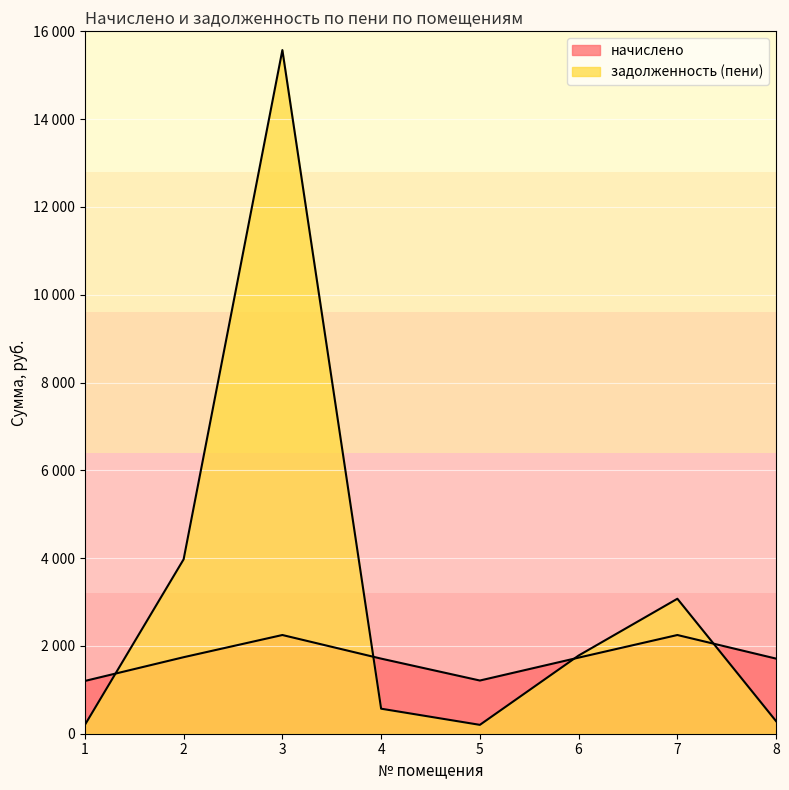

At which category does начислено reach its first local valley?

5